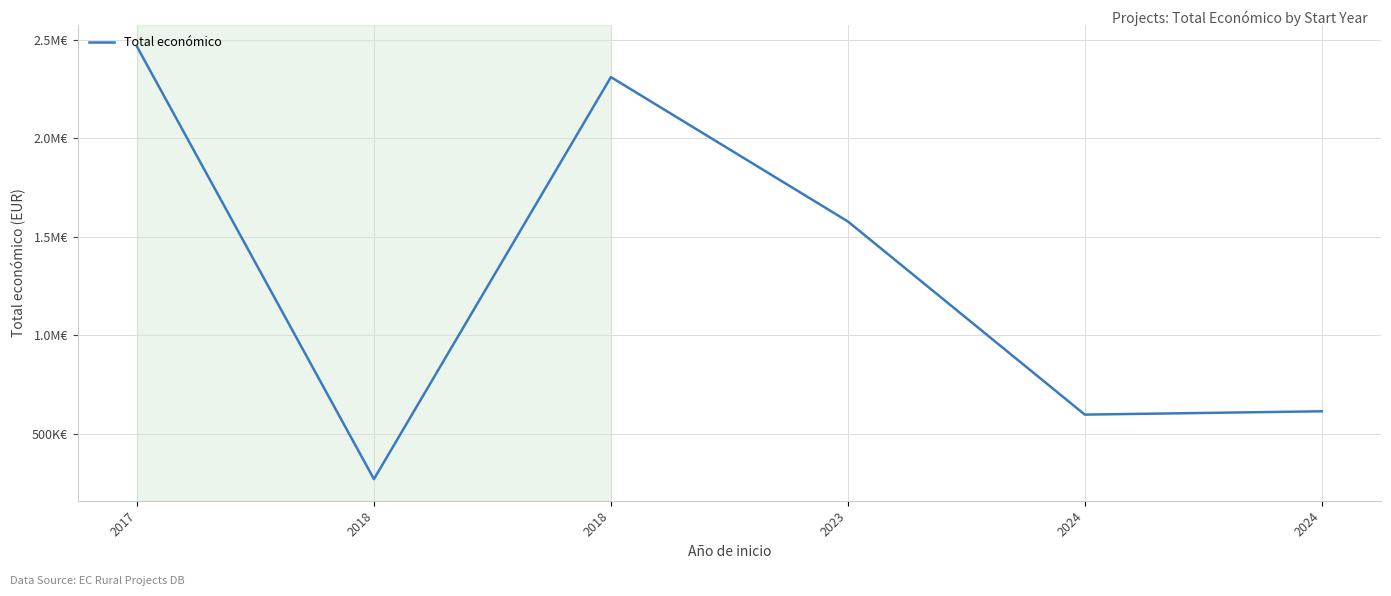

The chart shows a value of 1578130 at 2023. True or false?

True